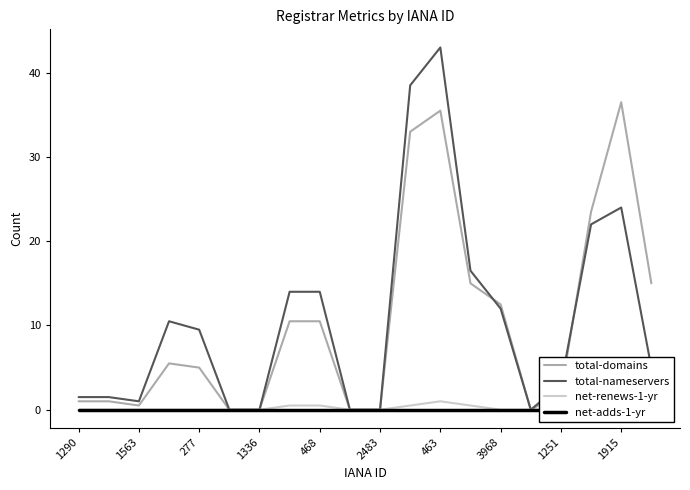

True or false: net-renews-1-yr has more than 1 points higher than both neighbors.

False